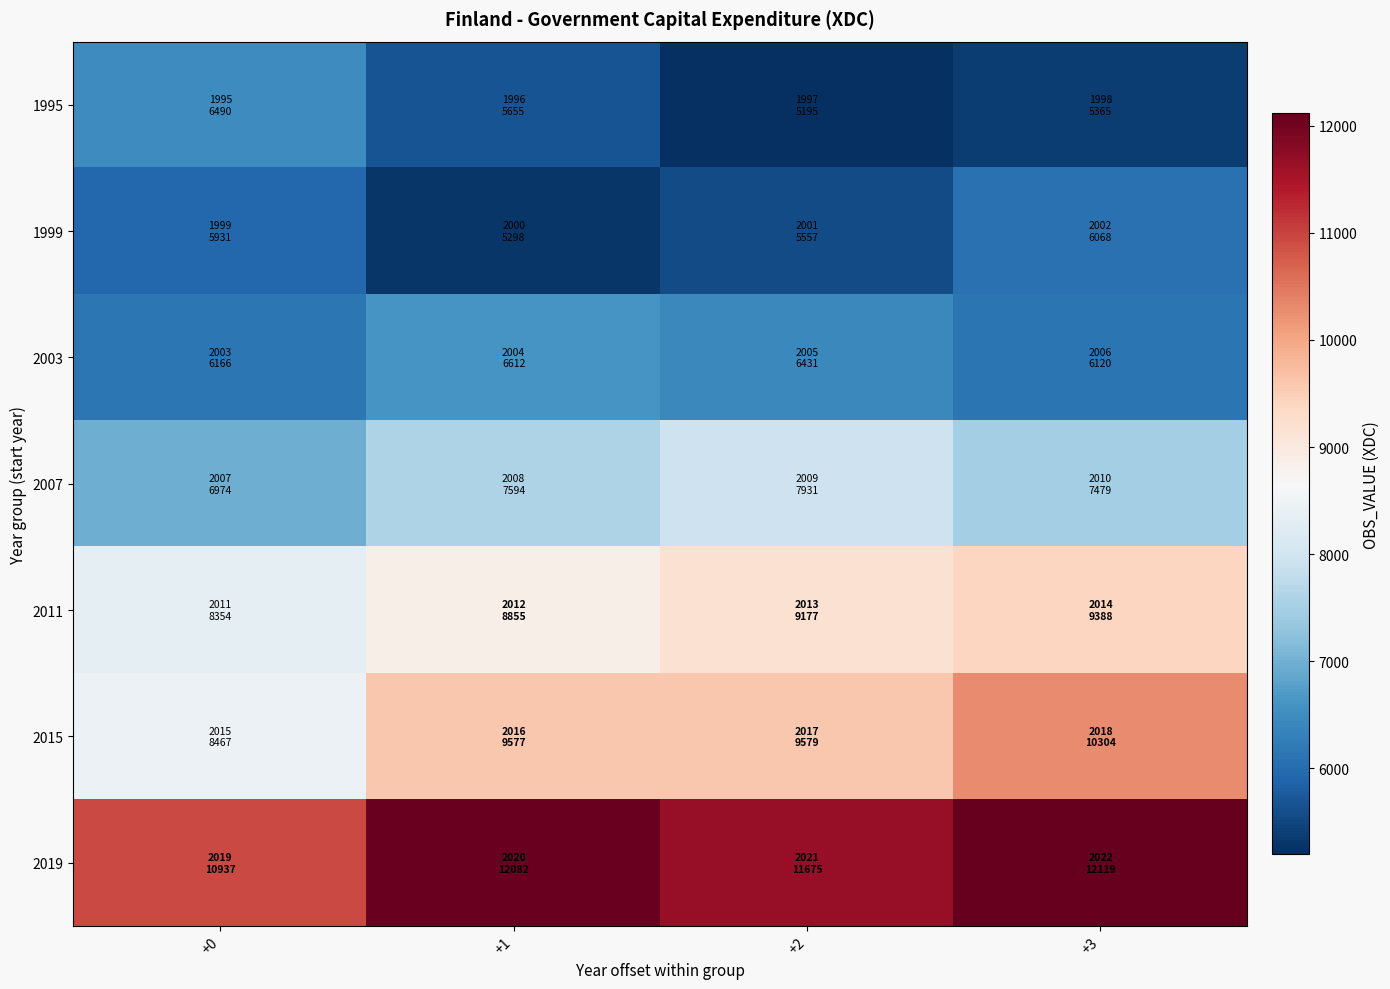

Which series has the largest range (max minus min)?

2015